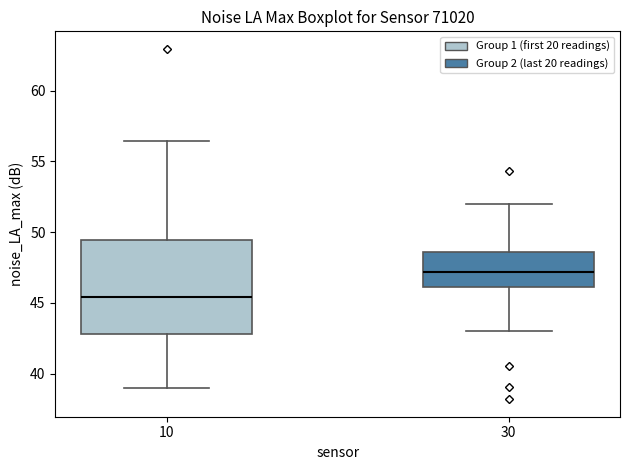

Which box's median line is the highest?

30